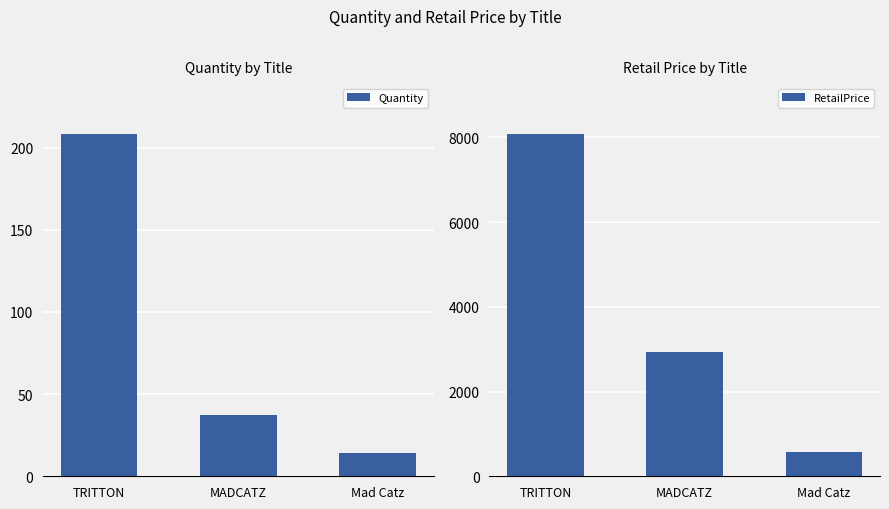

At which category is the sum across all series the highest?

TRITTON